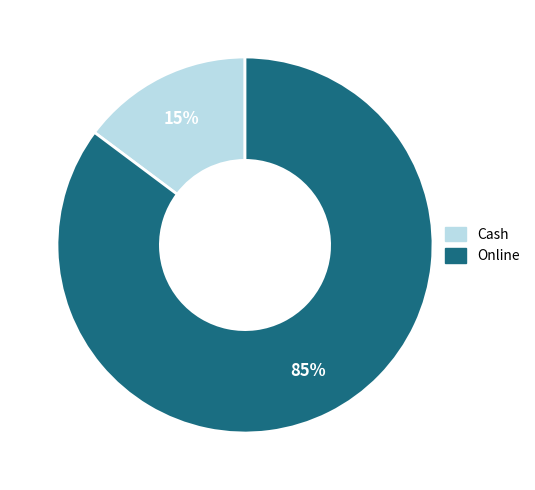

The Online slice represents 93% of the pie. True or false?

False